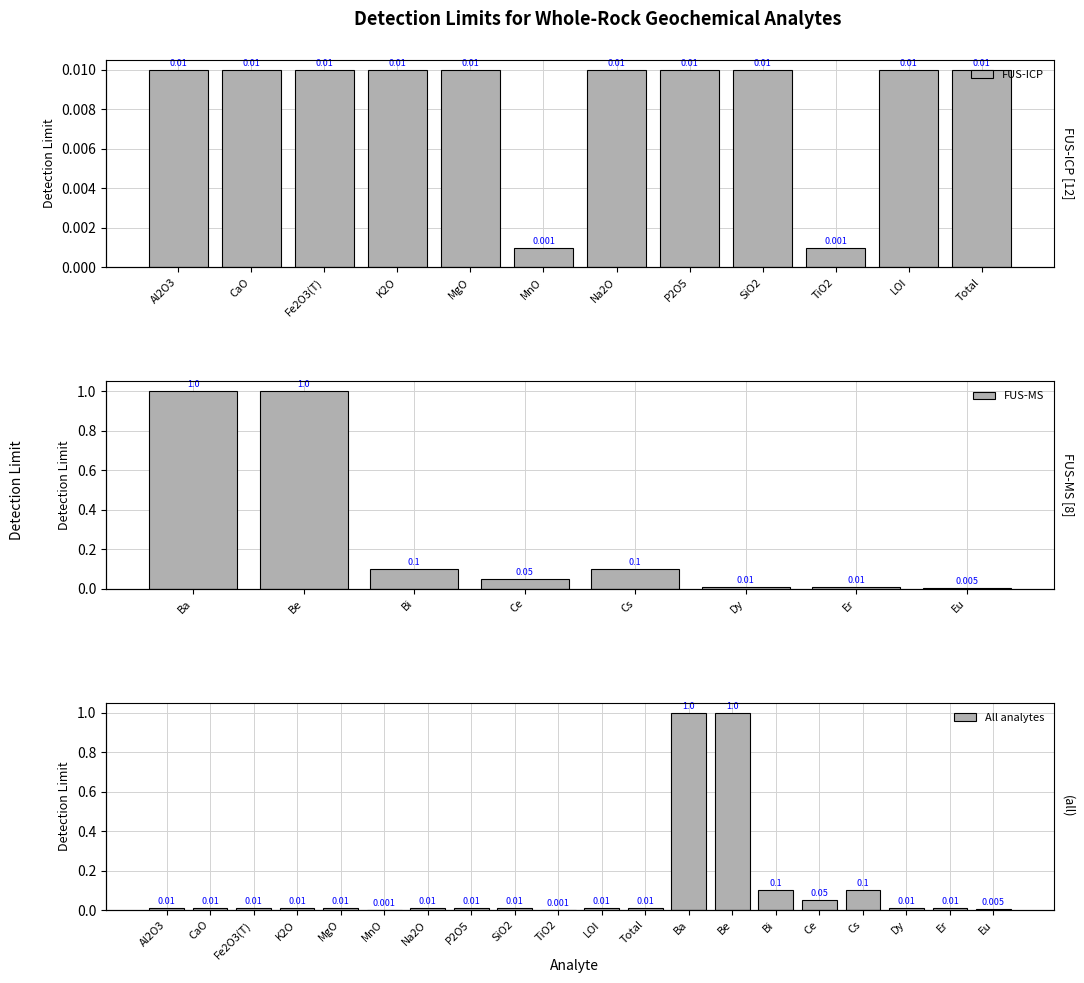

Which label corresponds to the smallest value in the chart?

MnO